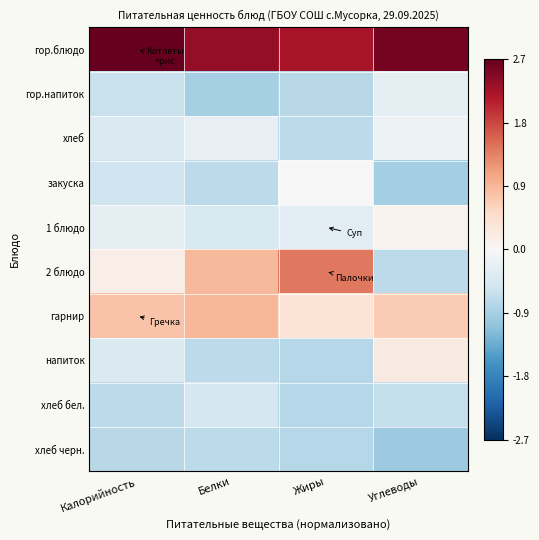

At how many categories does at least one series exceed 0?

4